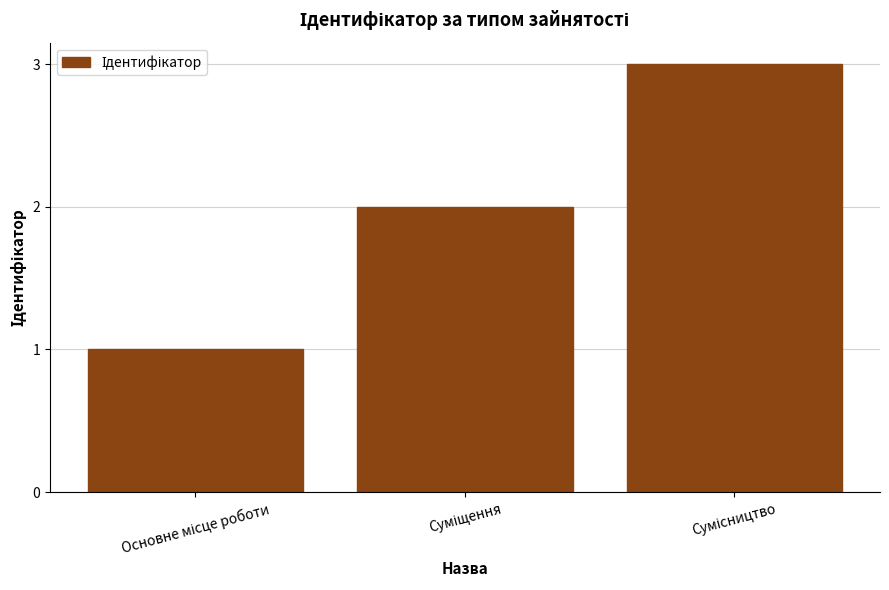

How many values are between 1 and 3?

3